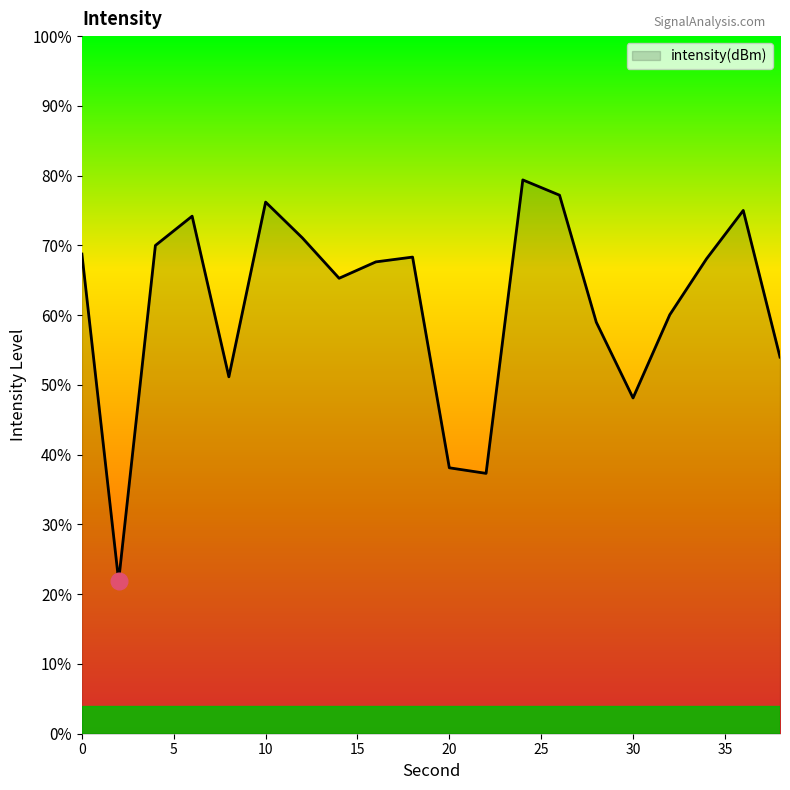

How many lines are shown in the chart?

1